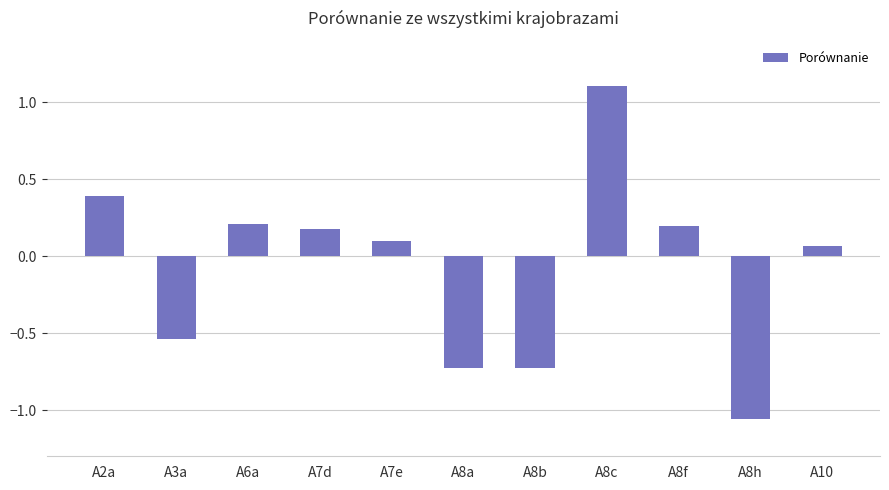

Where does the data first go above 0?

A2a